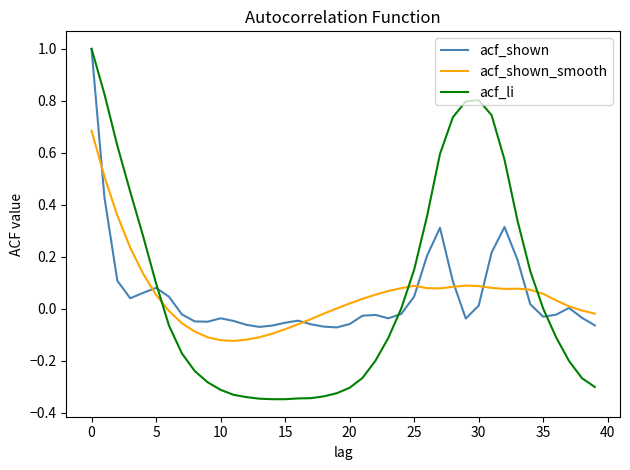

Which series has the largest range (max minus min)?

acf_li